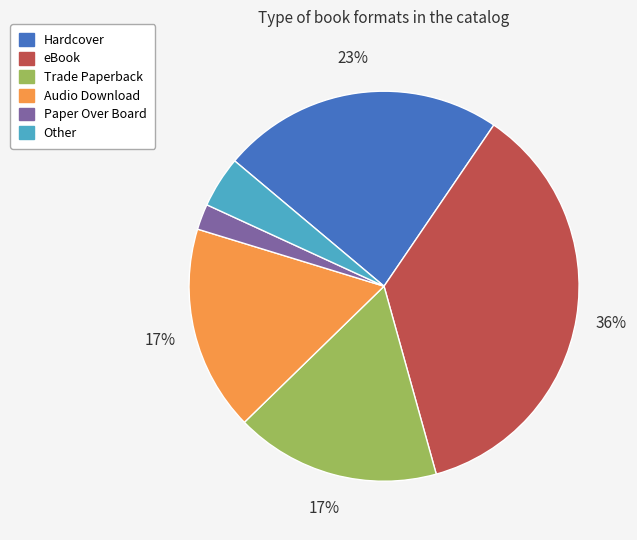

How many segments does this pie chart have?

6